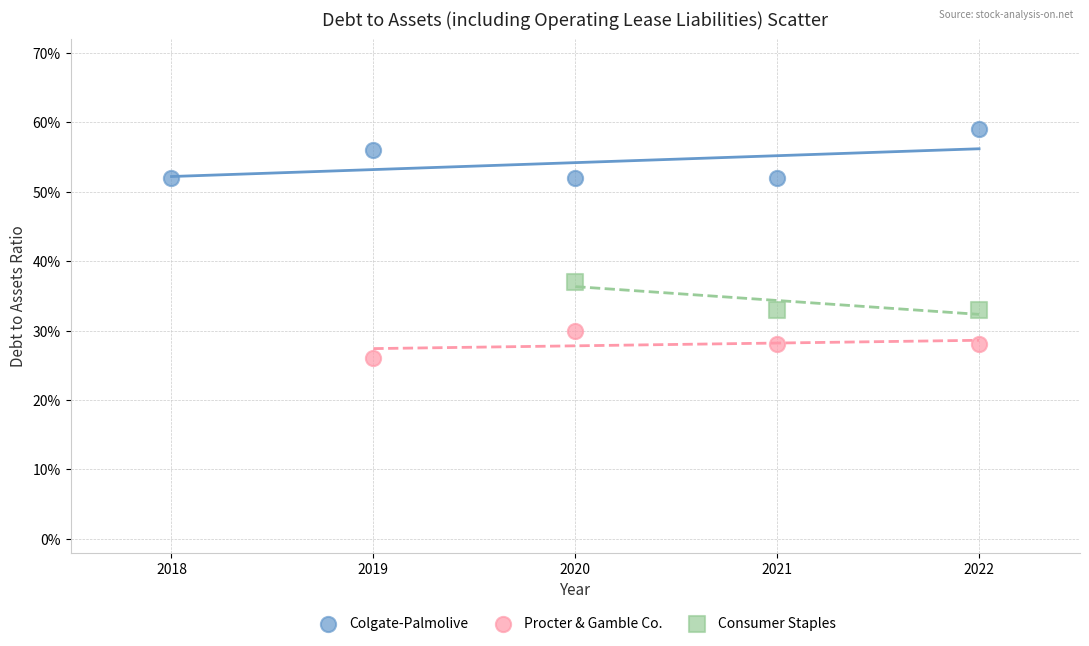

What are all the series names shown in the legend?

Colgate-Palmolive, Procter & Gamble Co., Consumer Staples